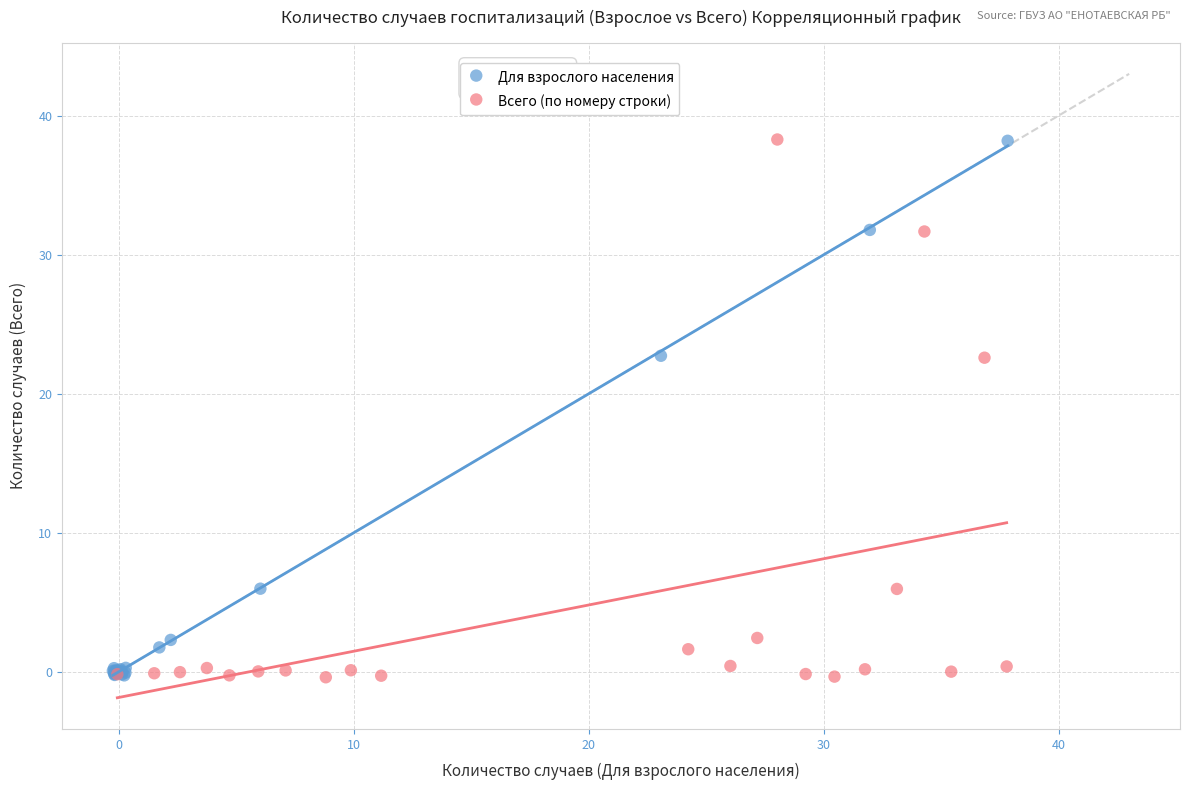

What are all the series names shown in the legend?

Для взрослого населения, Всего (по номеру строки)